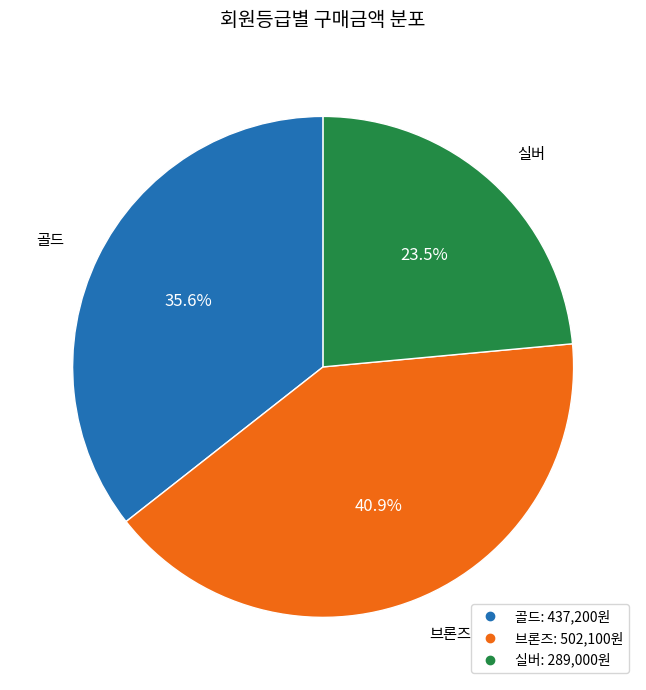

Rank the categories by value from highest to lowest.

브론즈, 골드, 실버